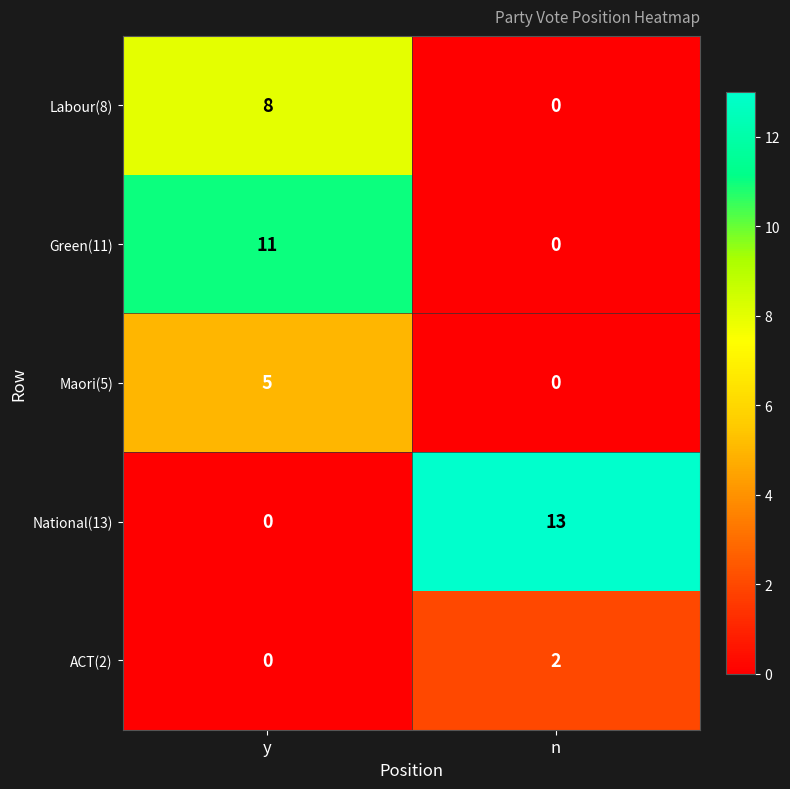

What is the total value across all series at n?

15